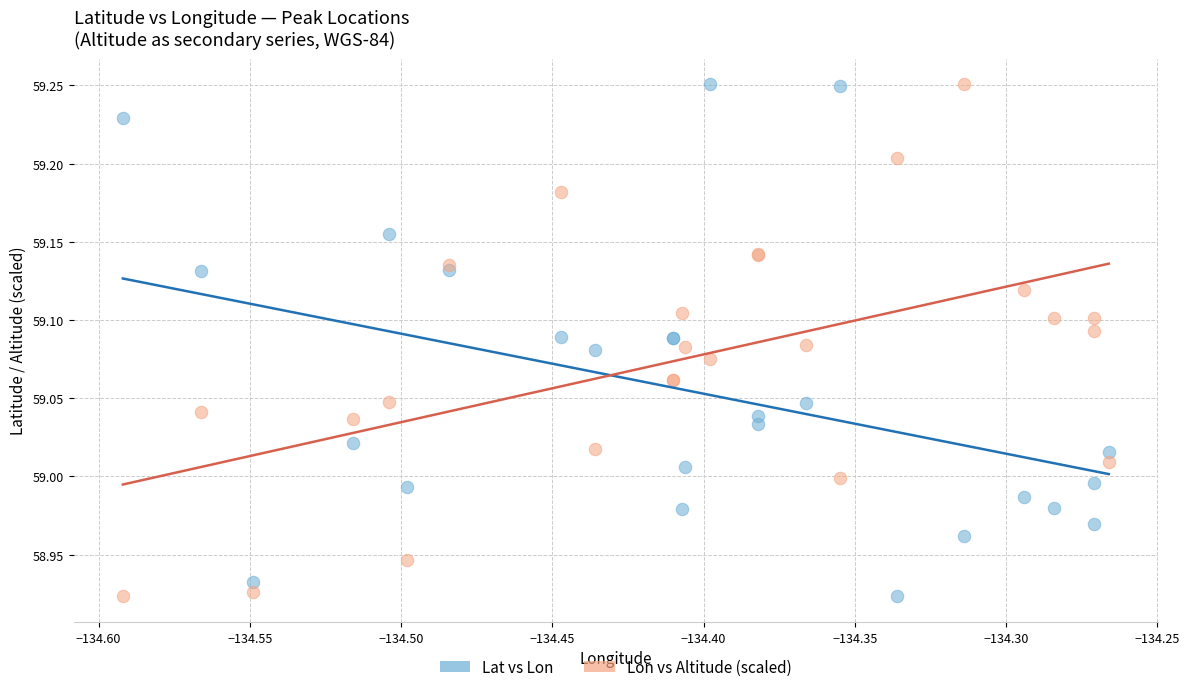

What are all the series names shown in the legend?

Lat vs Lon, Lon vs Altitude (scaled)